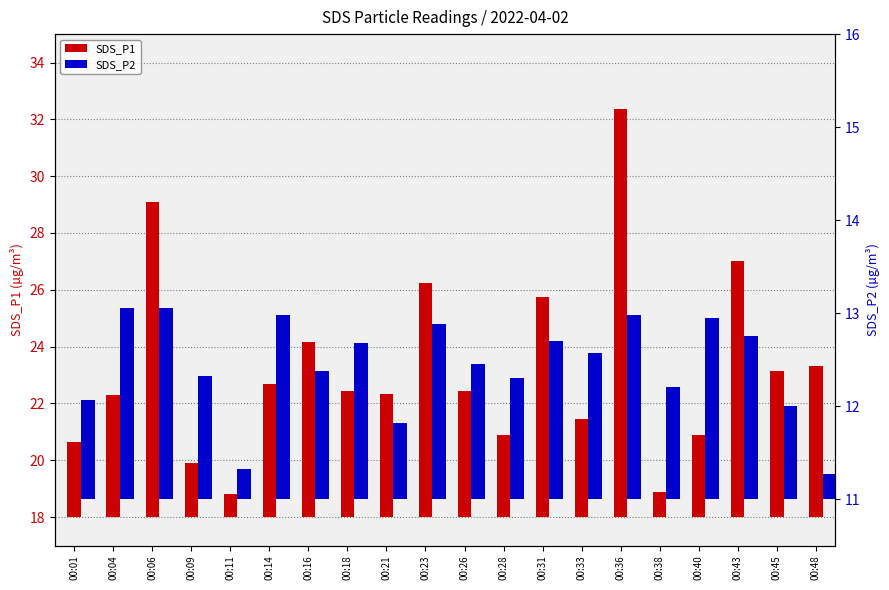

At 00:18, list the series in order from smallest to largest.

SDS_P2, SDS_P1